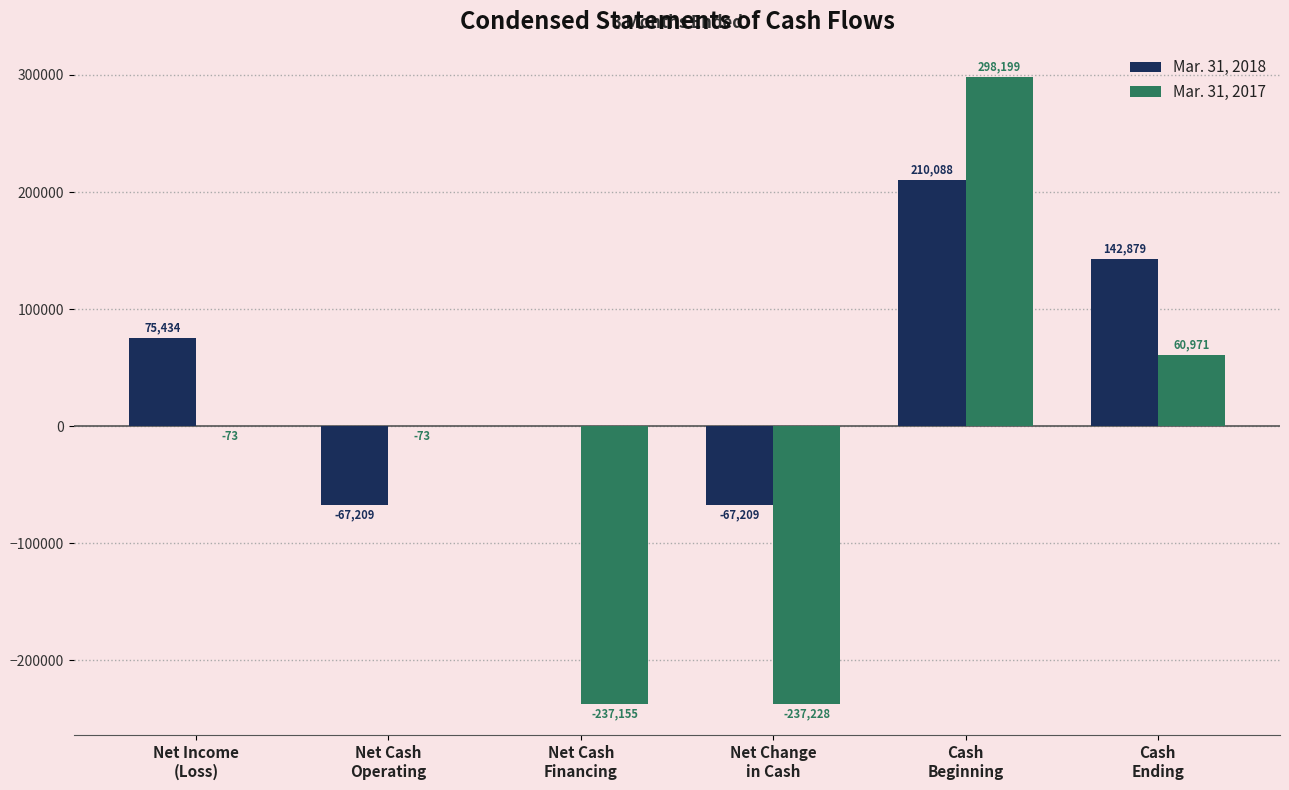

Is it true that Mar. 31, 2018 equals -34879 at Net Cash
Operating?

False